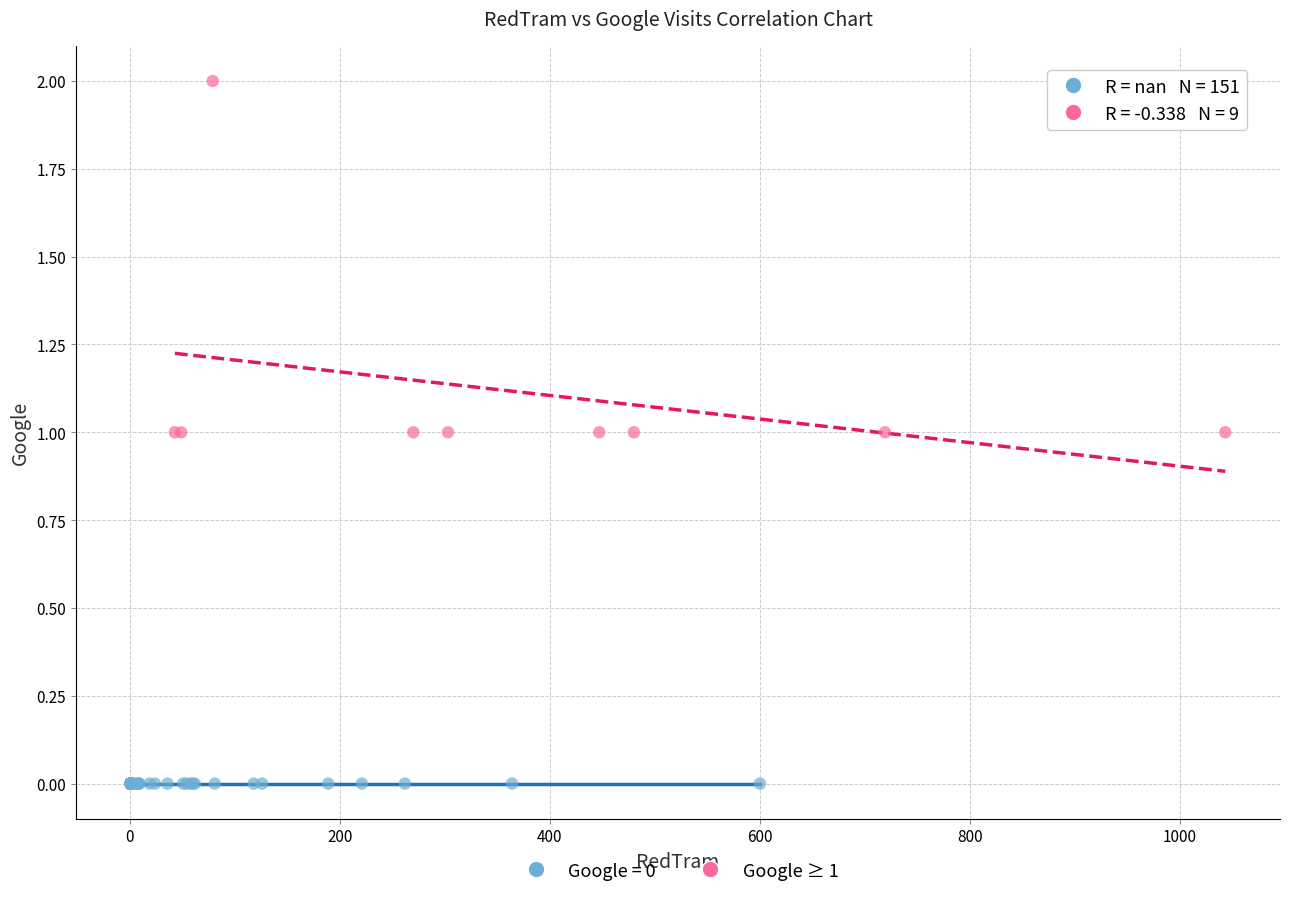

Which series contains the highest Y value?

Google ≥ 1